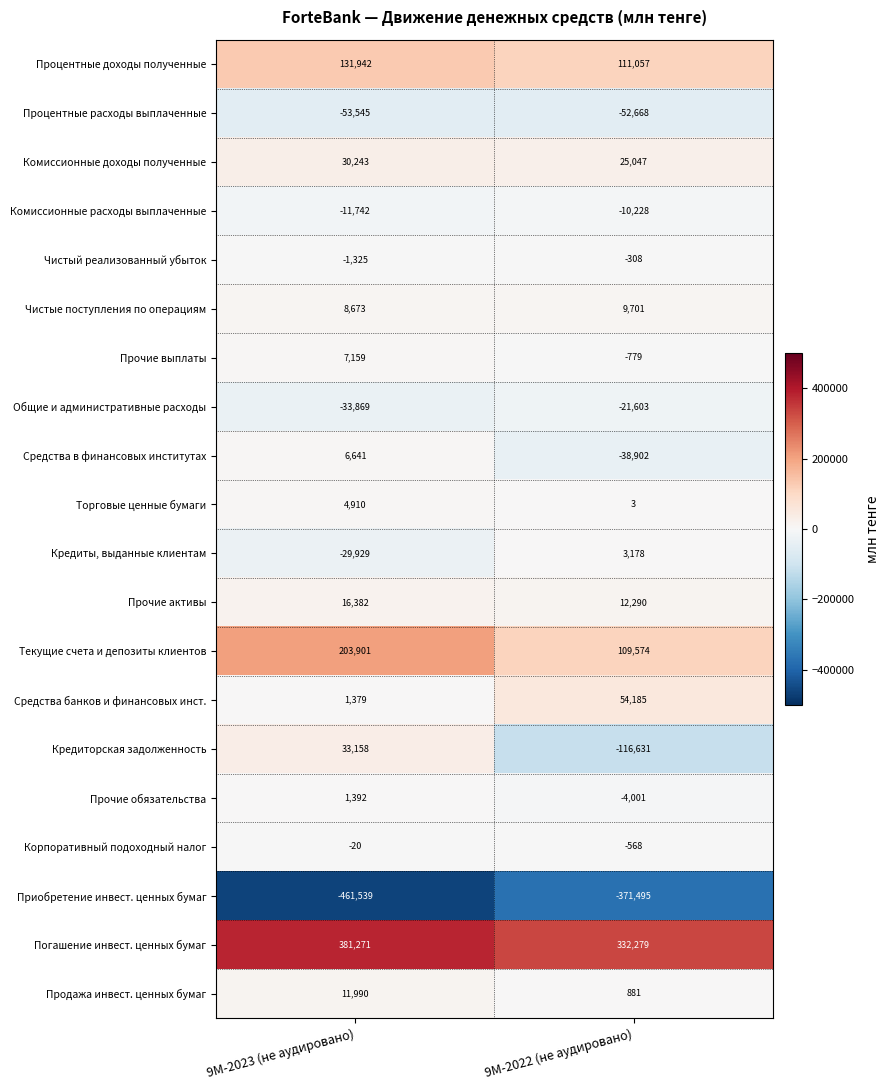

Rank the categories by Прочие обязательства value from lowest to highest.

9M-2022 (не аудировано), 9M-2023 (не аудировано)